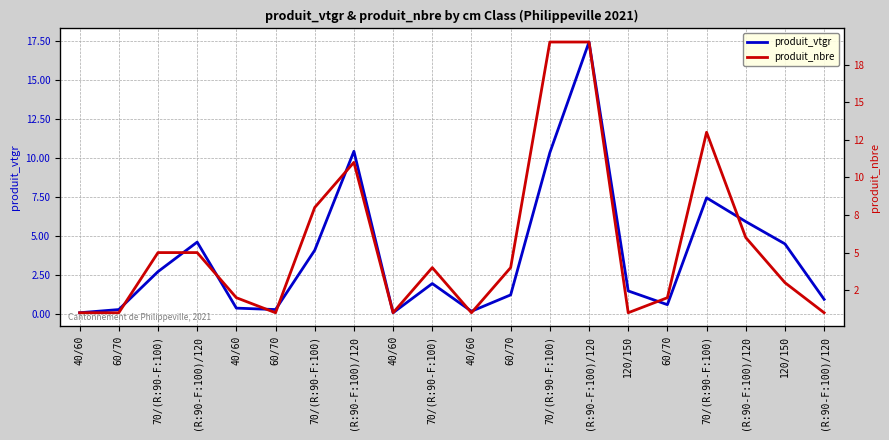

What is the difference between the produit_vtgr values at 70/(R:90-F:100) and 60/70?

1.7